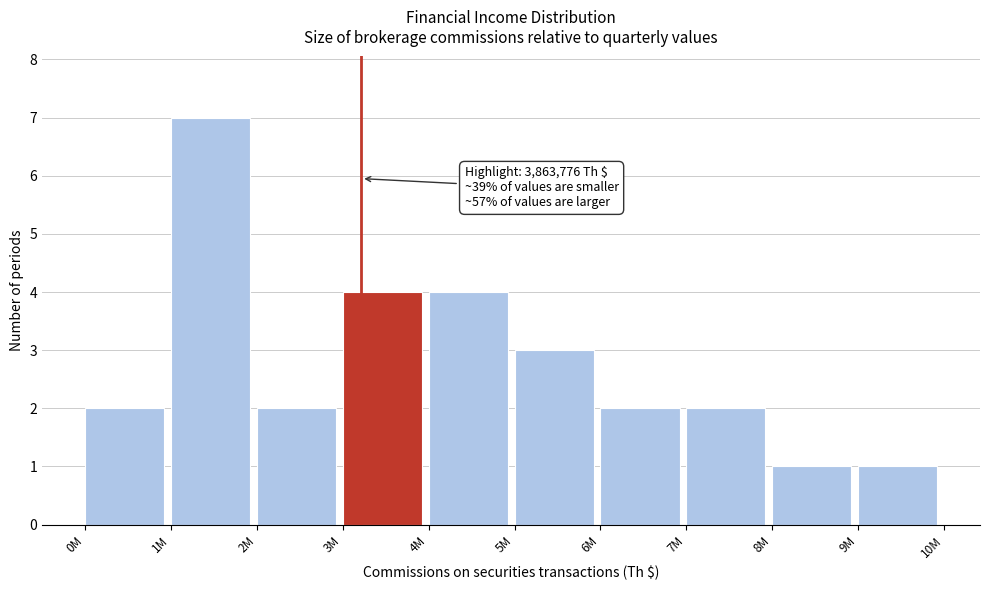

Reading right to left, what are all the values shown in this chart?

9M=1	8M=1	7M=2	6M=2	5M=3	4M=4	3M=4	2M=2	1M=7	0M=2